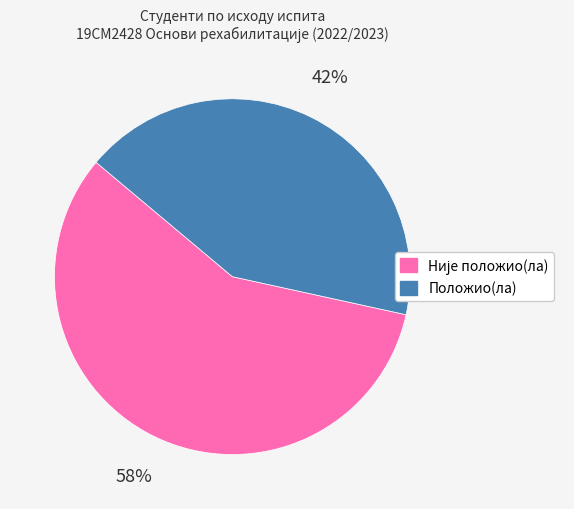

What percentage is the Положио(ла) slice, to the nearest percent?

42%